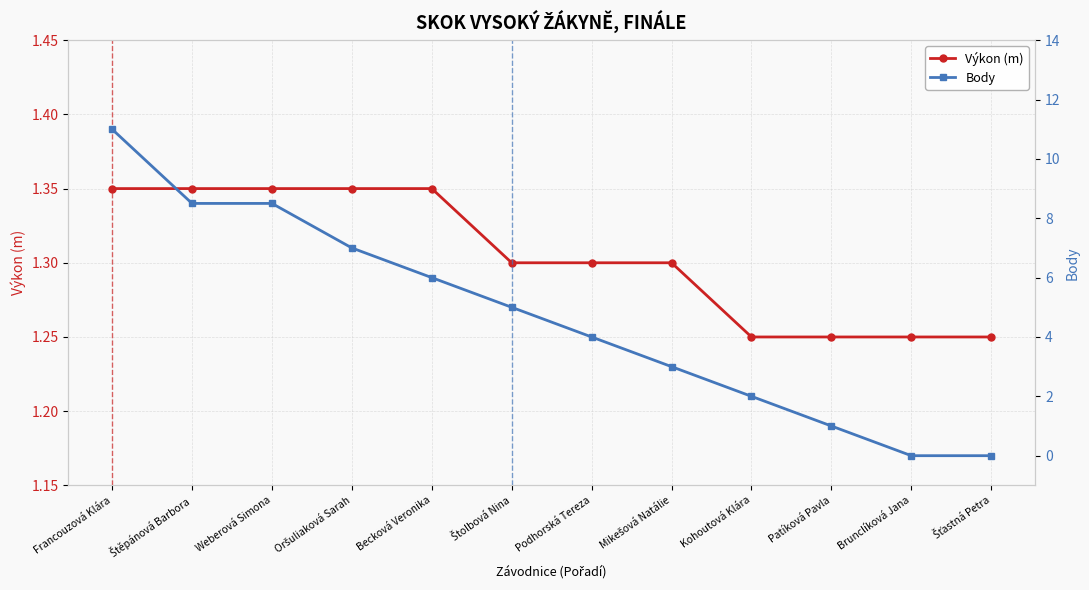

Count the number of data series in this chart.

2